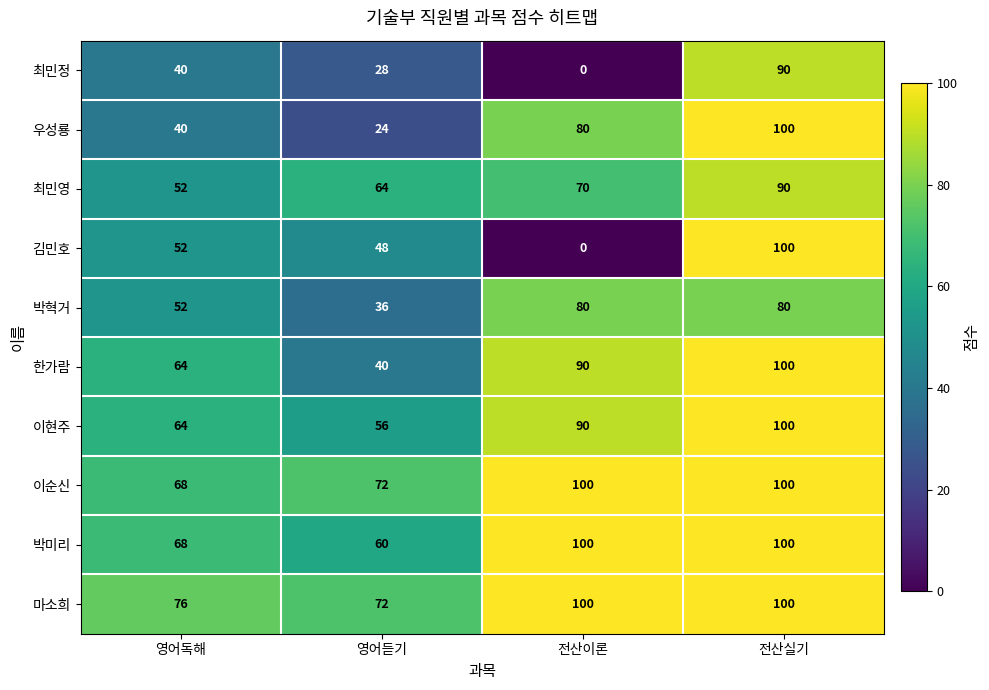

Read the 최민영 value at 영어듣기, to the nearest 5.

65